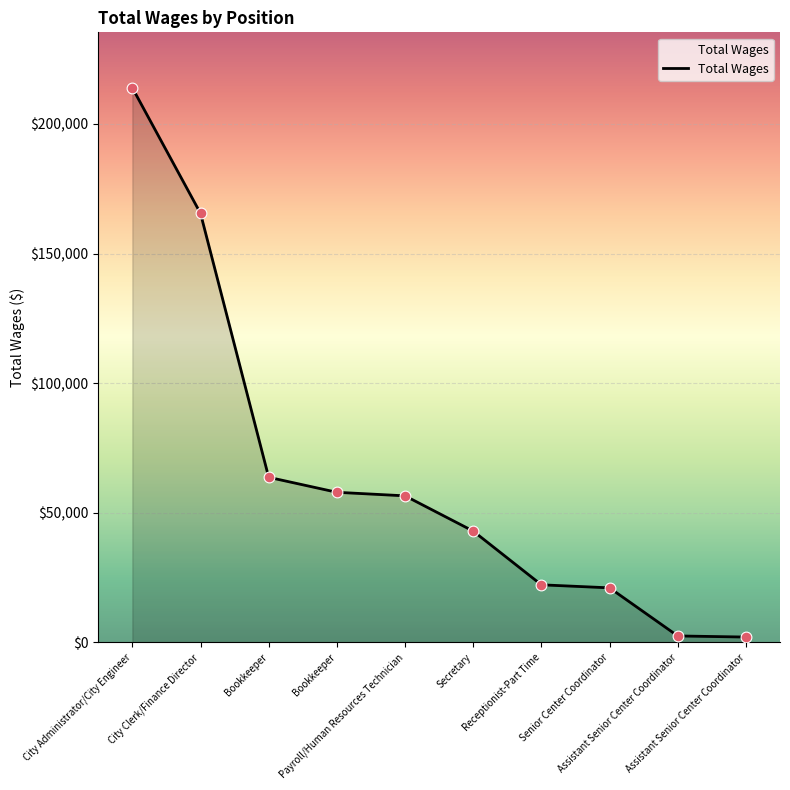

Approximately how many times larger is the value at City Clerk/Finance Director compared to Bookkeeper?

2.9